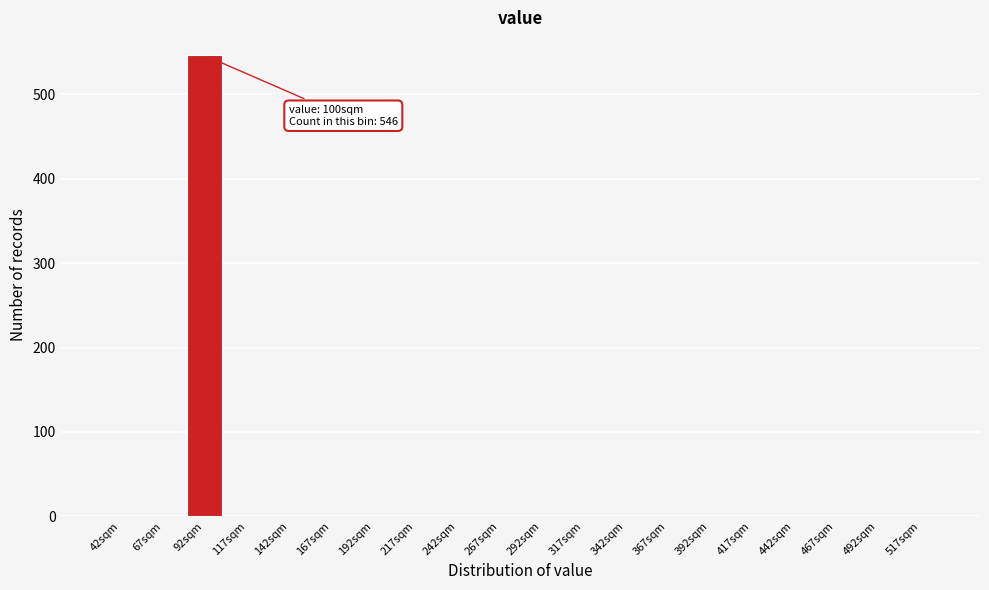

Reading left to right, transcribe all the data shown in this chart.

42sqm=0	67sqm=0	92sqm=546	117sqm=0	142sqm=0	167sqm=0	192sqm=0	217sqm=0	242sqm=0	267sqm=0	292sqm=0	317sqm=0	342sqm=0	367sqm=0	392sqm=0	417sqm=0	442sqm=0	467sqm=0	492sqm=0	517sqm=0